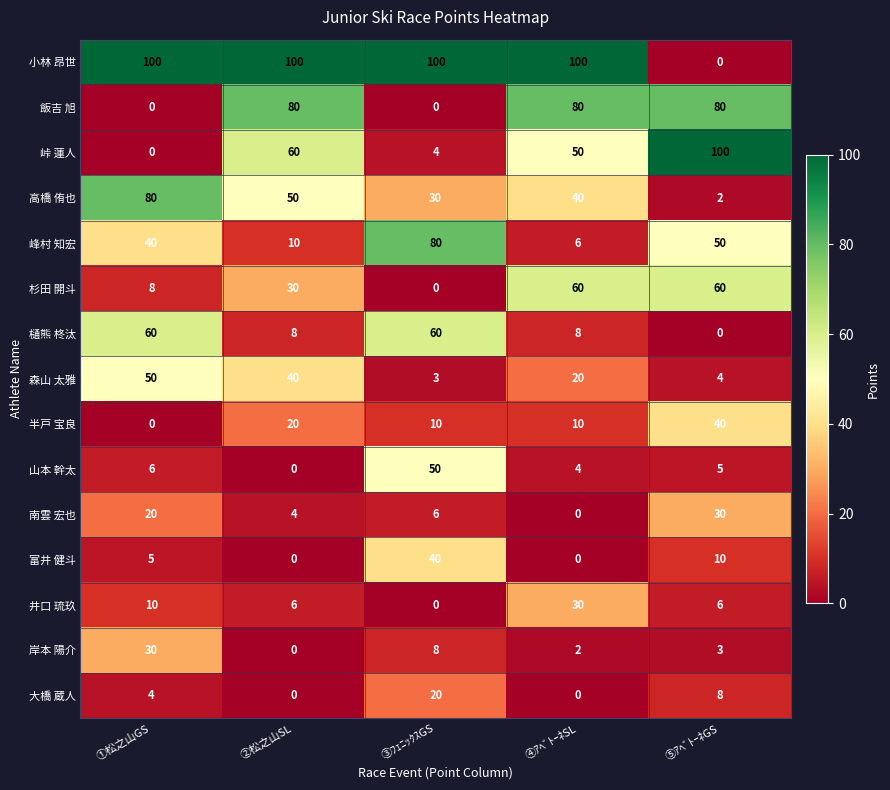

At how many categories does at least one series exceed 50?

5